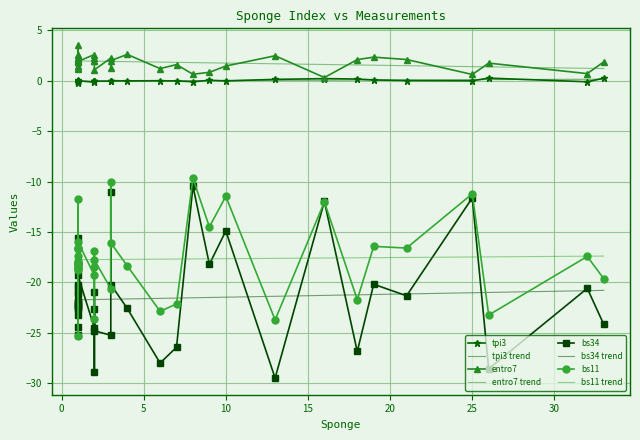

How many interior local peaks does the tpi3 series have?

13